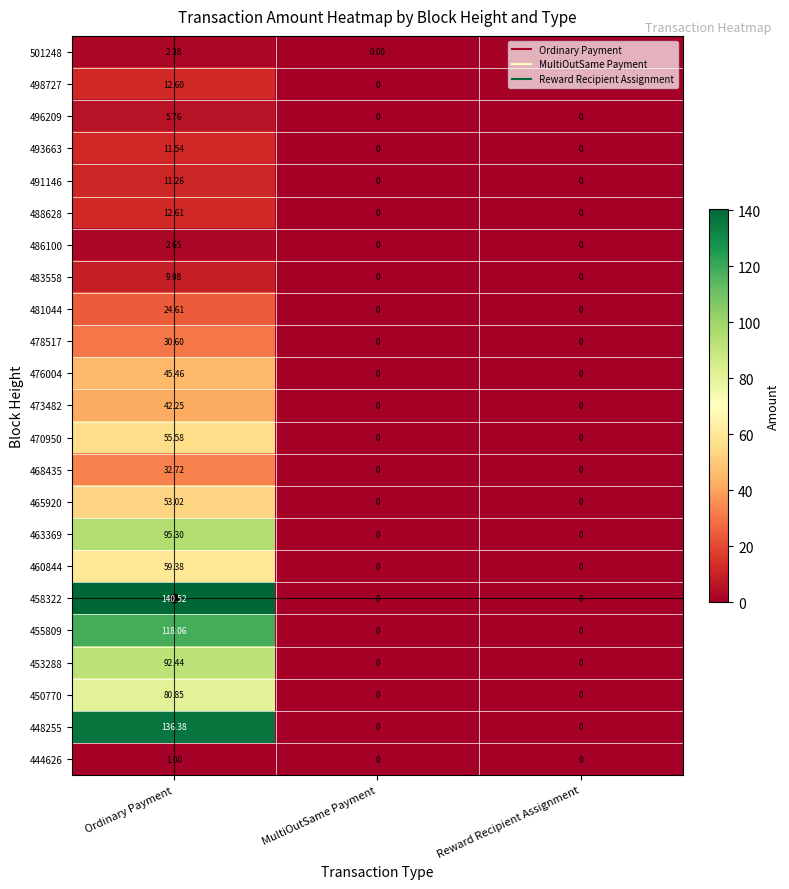

Which series has the largest total across all categories?

458322